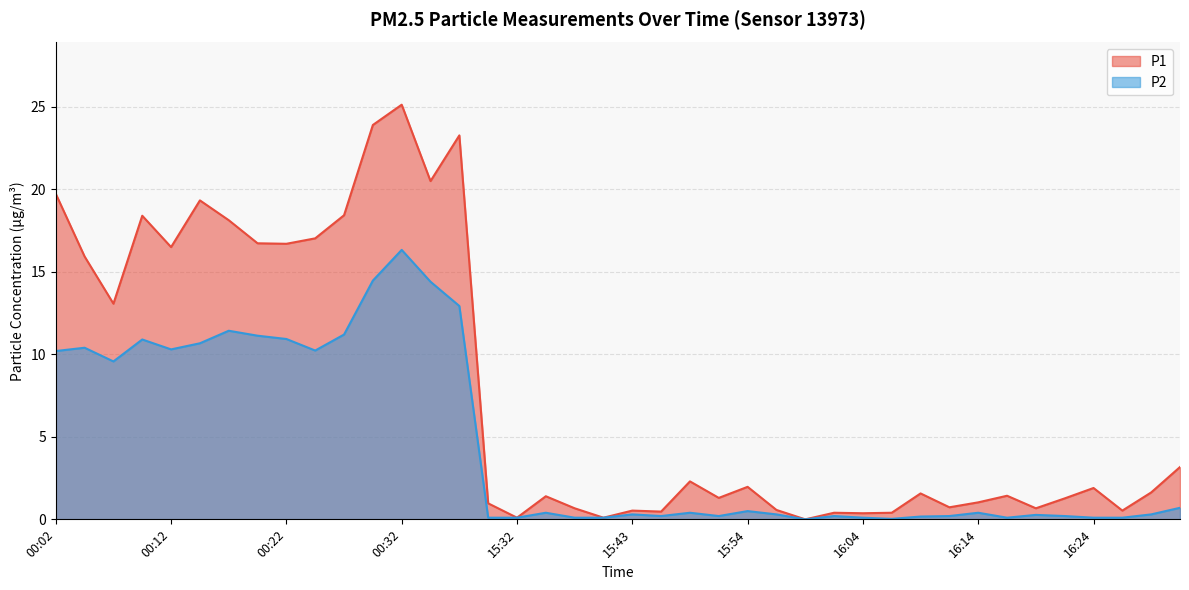

In P2, how many points are higher than both neighbors (excluding endpoints)?

11